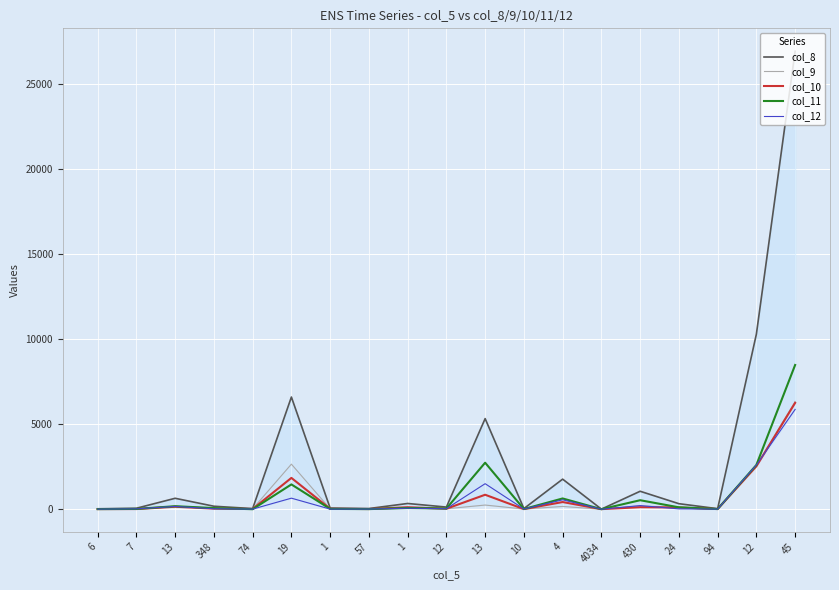

What value does the col_10 series have at 348, to the nearest 10?

40